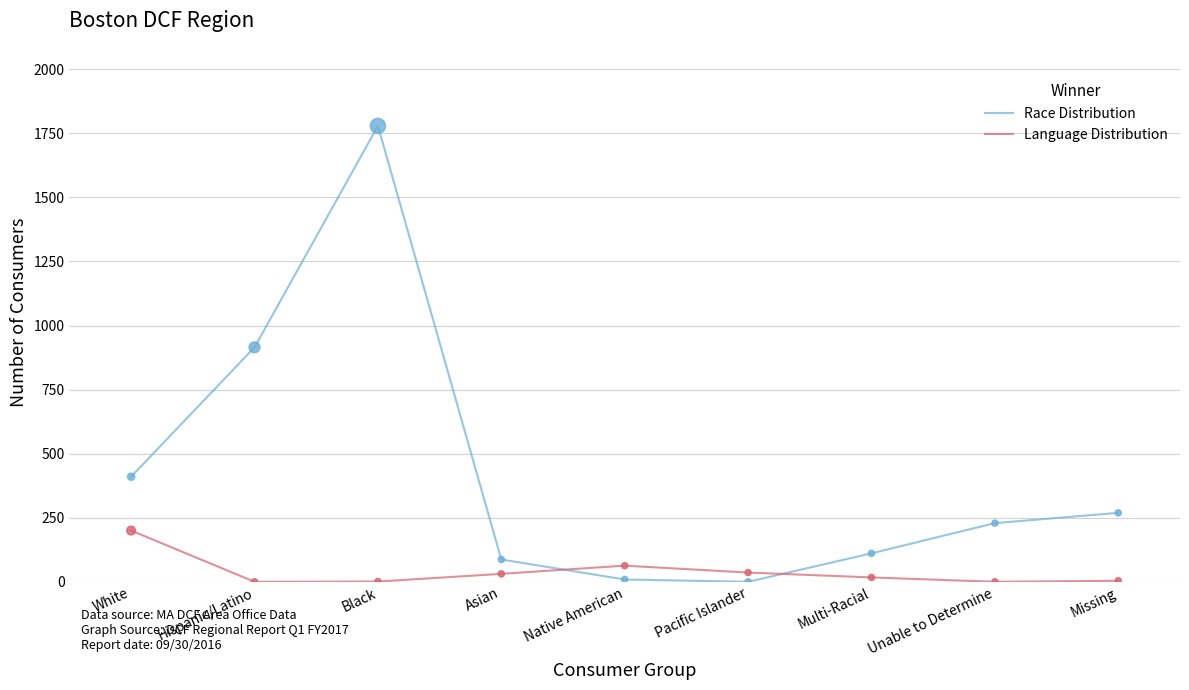

Is the value of Race Distribution at Pacific Islander greater than the value of Language Distribution at Asian?

No